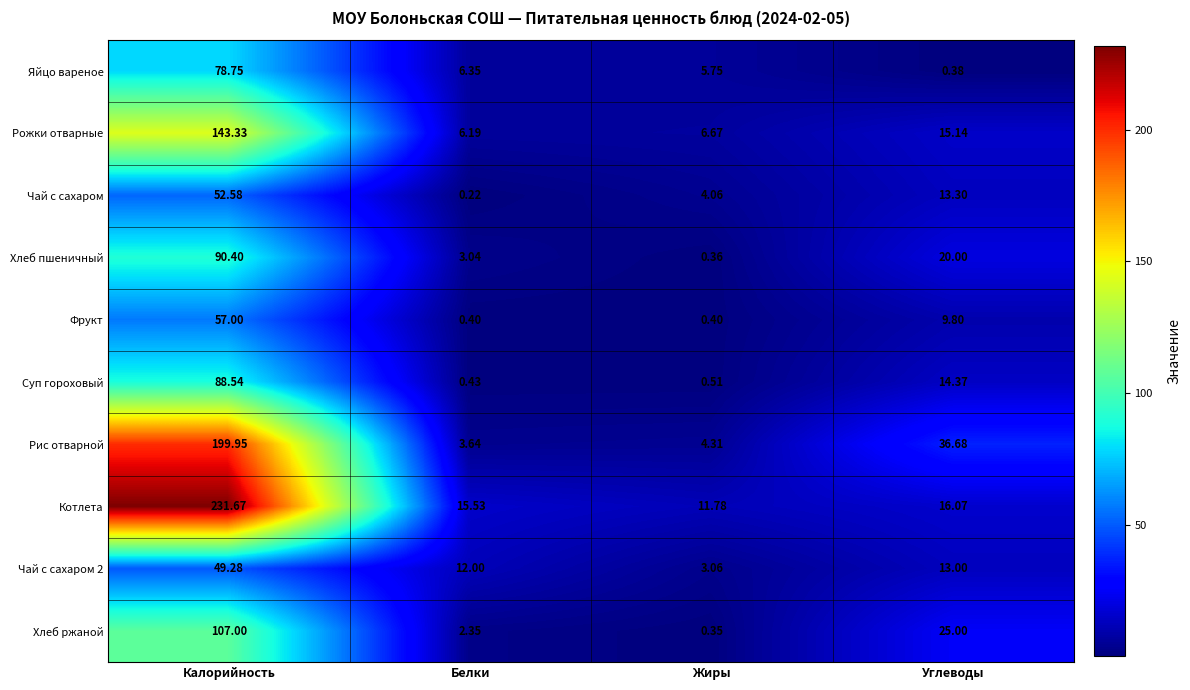

At which category is the sum across all series the highest?

Калорийность